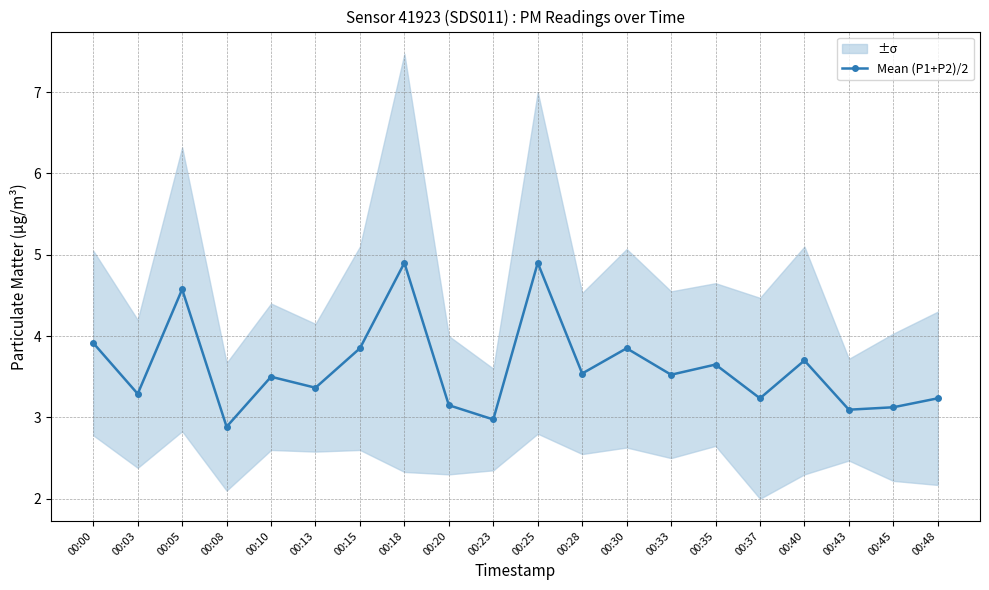

At which category does the chart reach its minimum across all series?

00:08